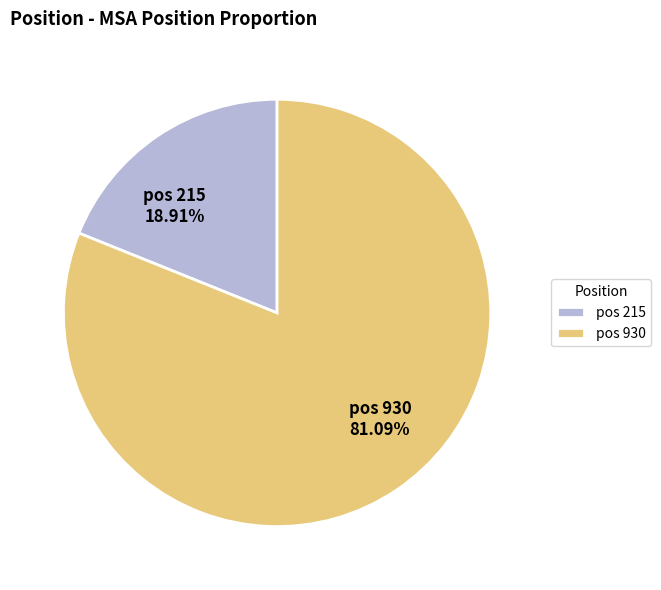

Which slice is the smallest?

pos 215